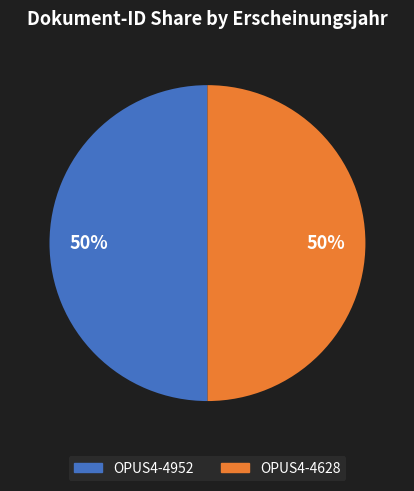

To the nearest percent, what portion does OPUS4-4628 represent?

50%